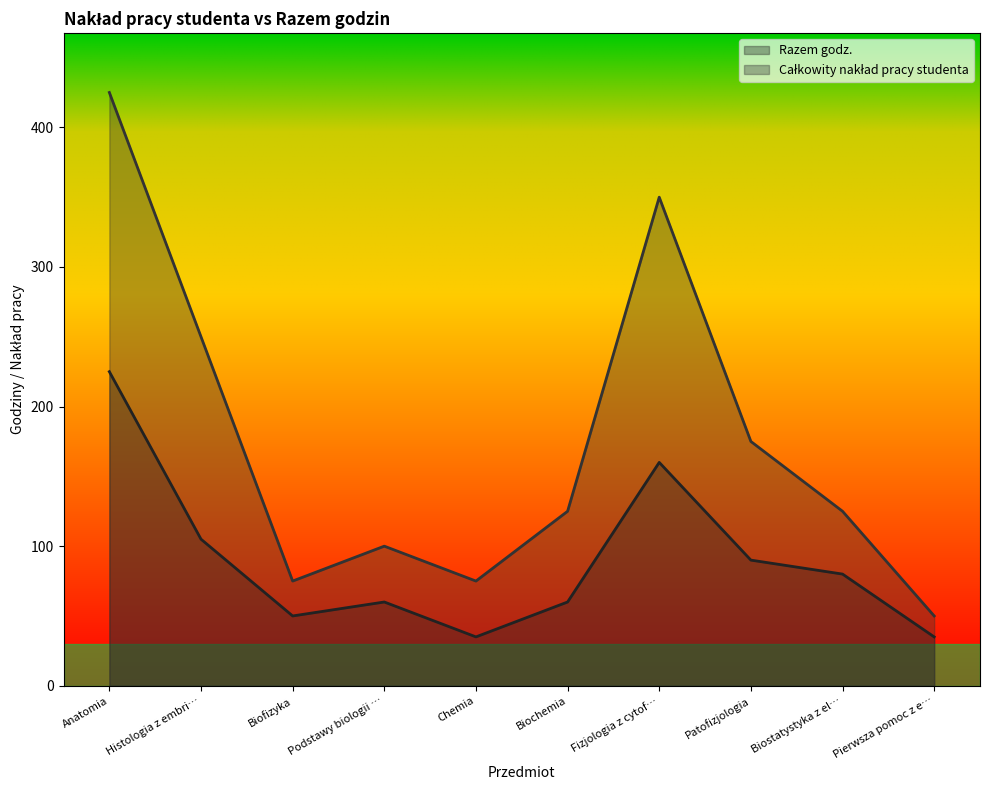

What is the greatest value displayed?

425